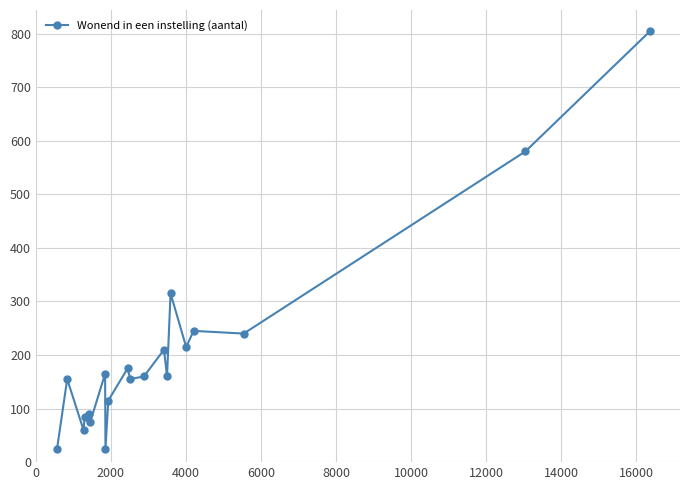

What is the value of the 19th point from the left?

580